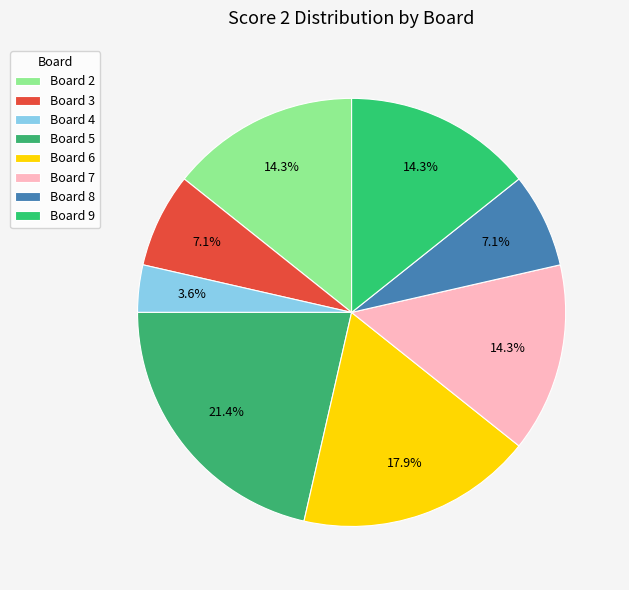

Count the number of slices in the pie.

8